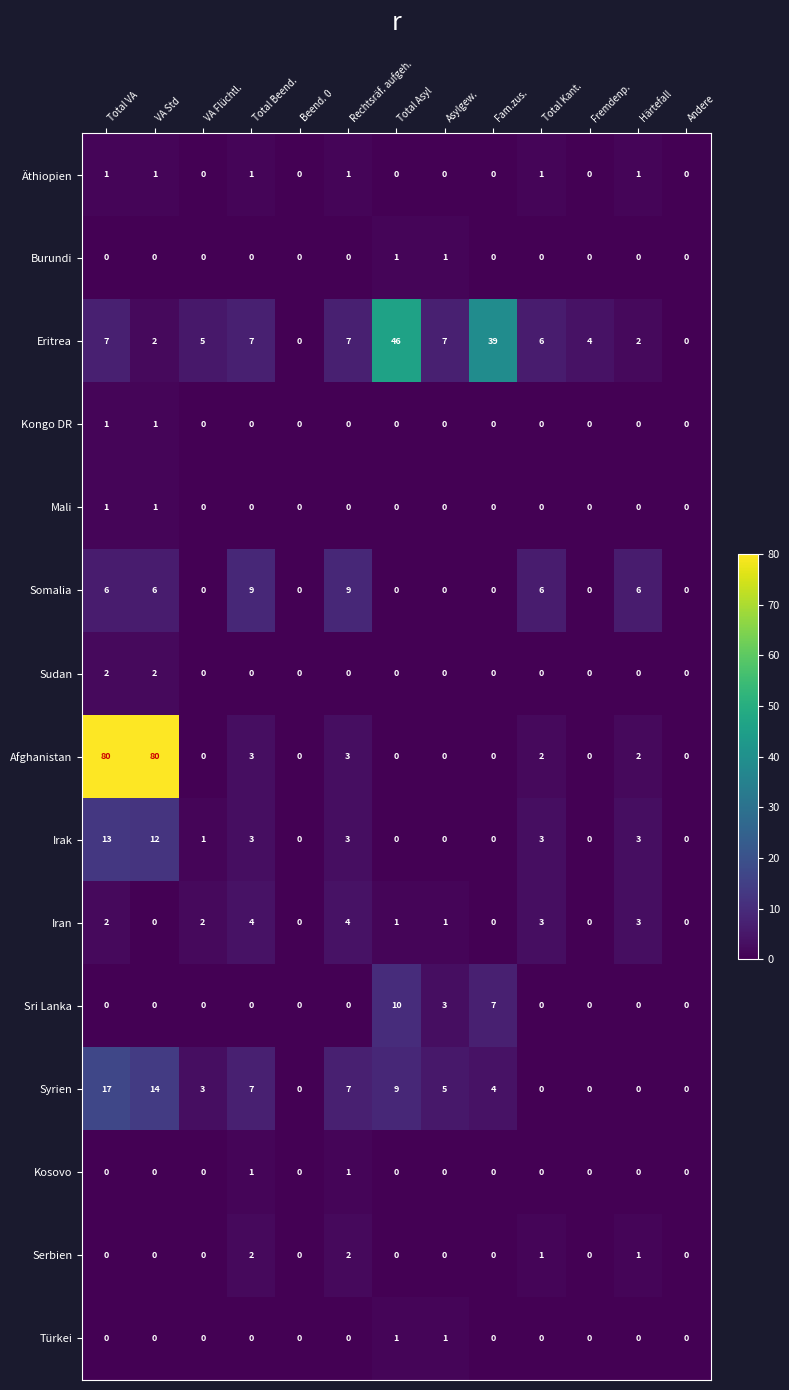

At which category is the sum across all series the highest?

Total VA